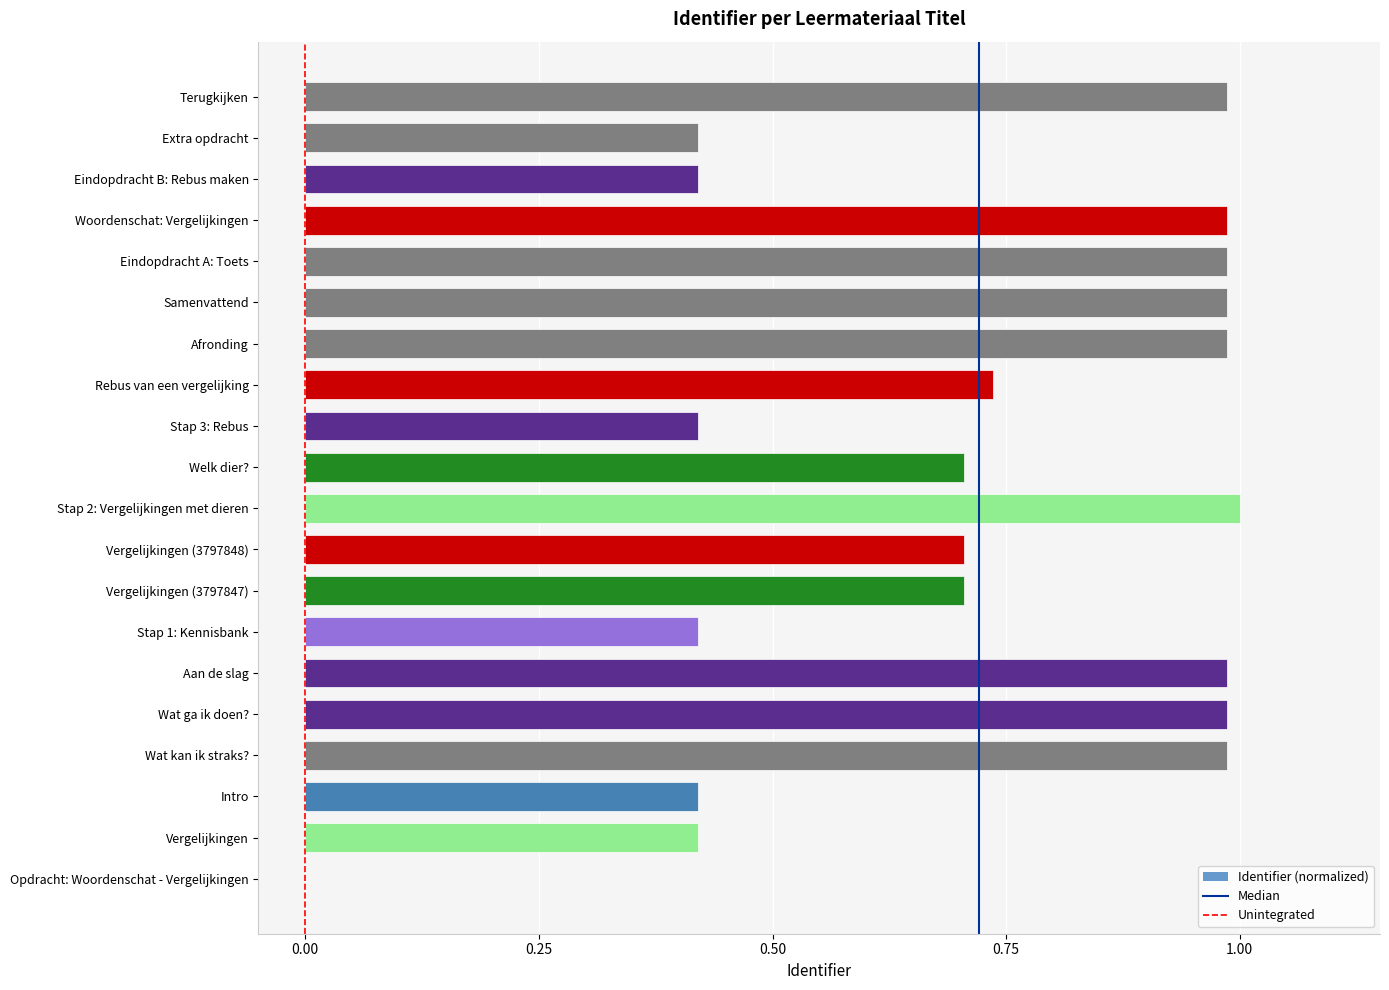

The chart shows a value of 1.0 at Wat ga ik doen?. True or false?

True